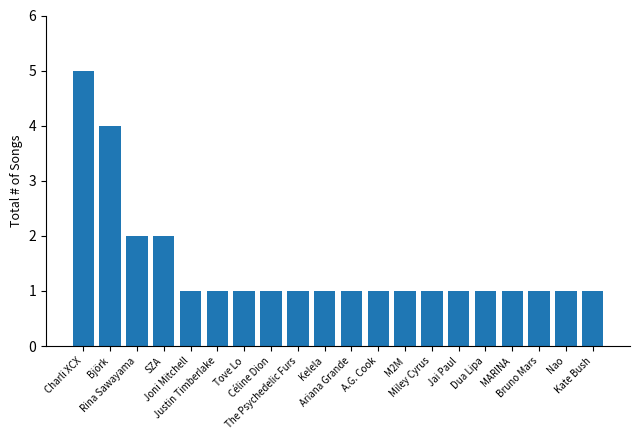

Approximately how many times larger is the value at Justin Timberlake compared to Charli XCX?

0.2